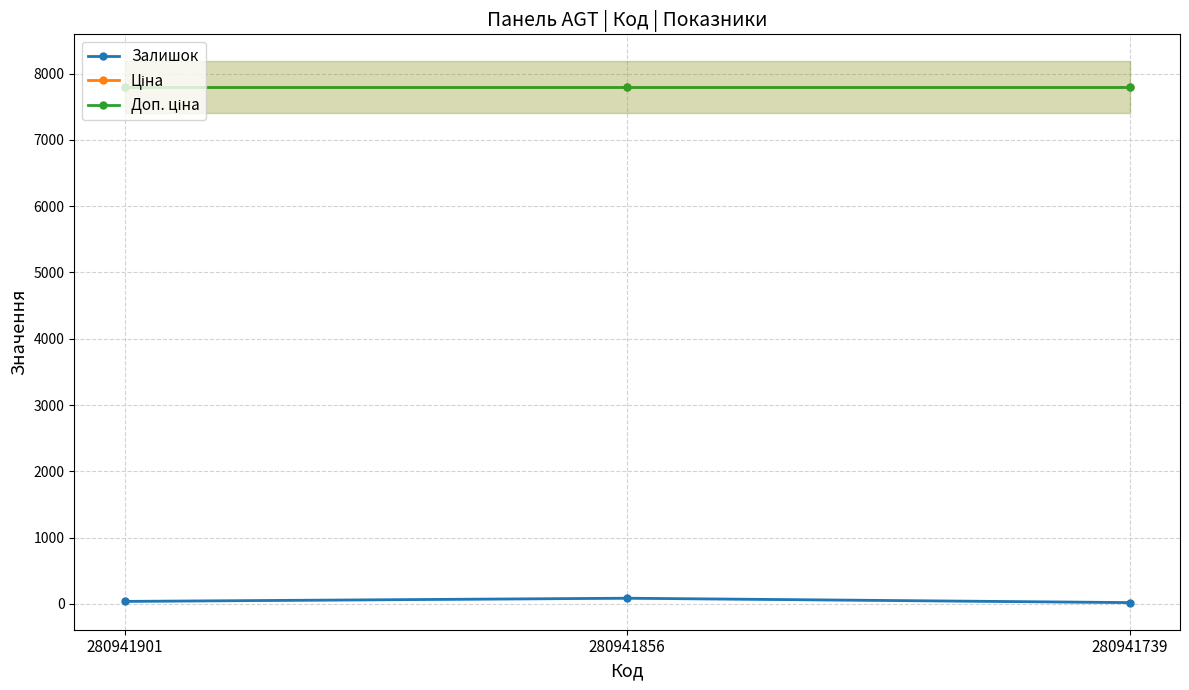

At 280941856, list the series in order from smallest to largest.

Залишок, Ціна, Доп. ціна